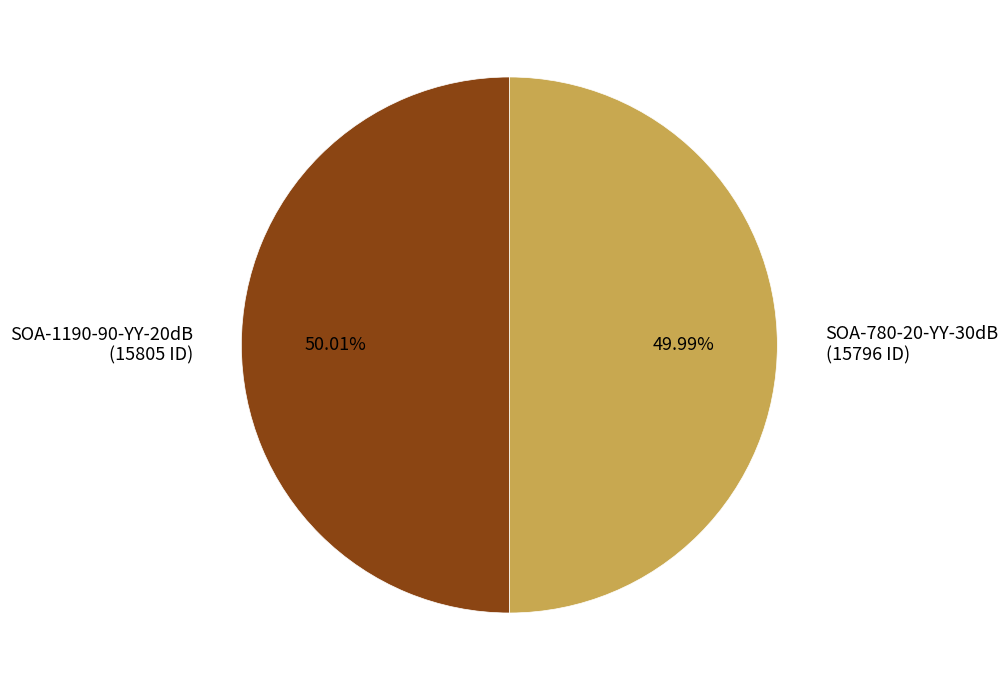

Is there a majority slice in this chart?

Yes